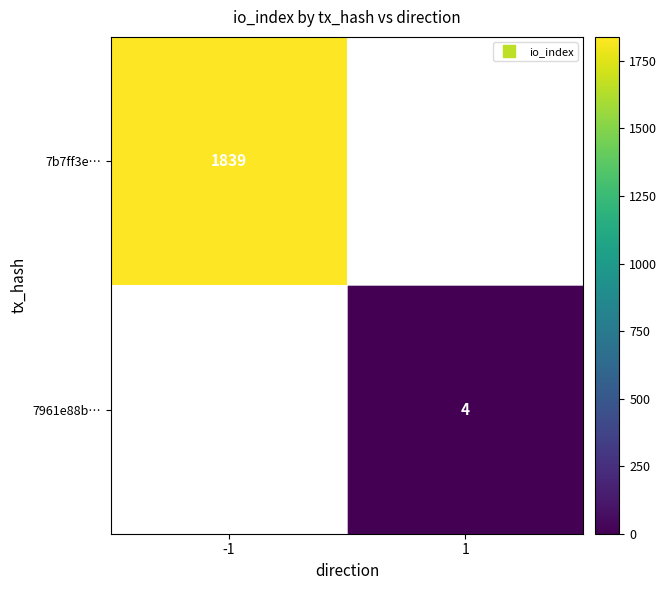

How many values in 7961e88b… are above zero?

1